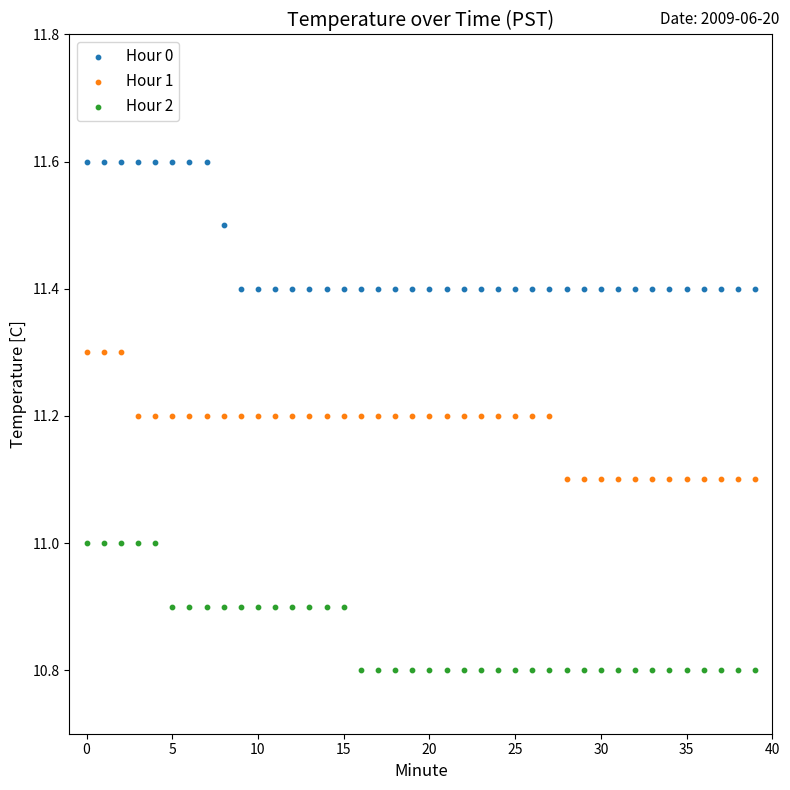

Which series reaches the maximum Y coordinate?

Hour 0